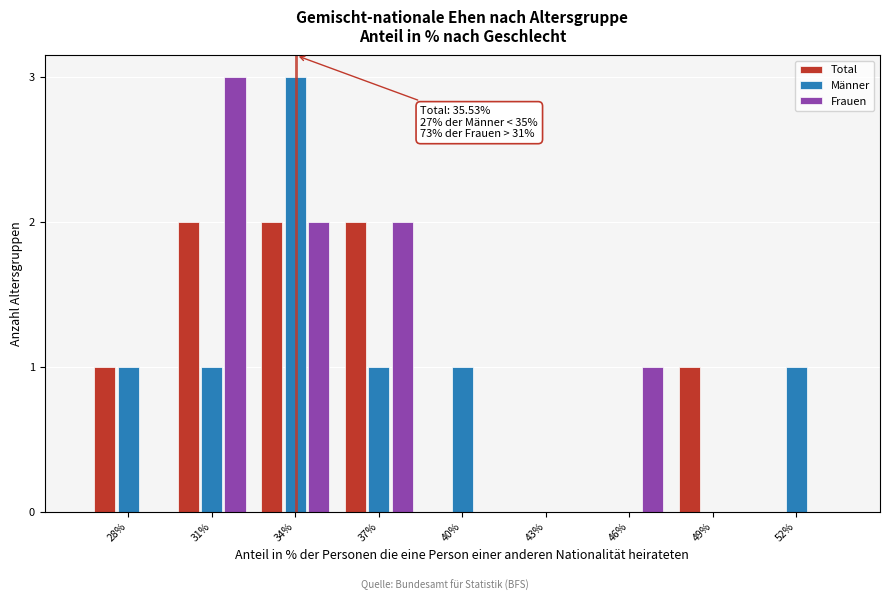

Reading right to left, list all the values displayed in this chart.

Total: 52%=0	49%=1	46%=0	43%=0	40%=0	37%=2	34%=2	31%=2	28%=1
Männer: 52%=1	49%=0	46%=0	43%=0	40%=1	37%=1	34%=3	31%=1	28%=1
Frauen: 52%=0	49%=0	46%=1	43%=0	40%=0	37%=2	34%=2	31%=3	28%=0